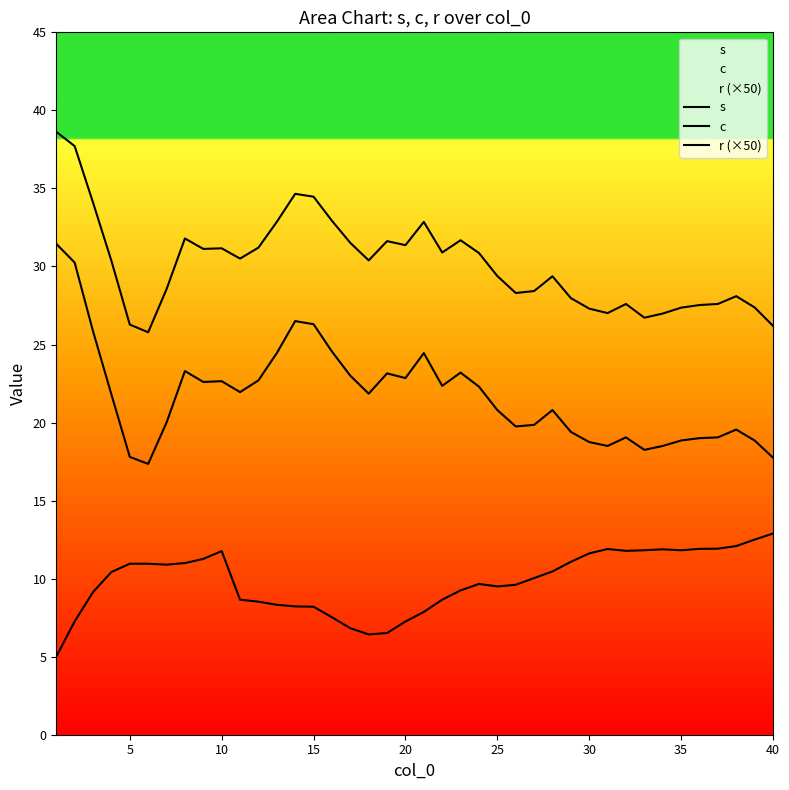

How many lines are shown in the chart?

3